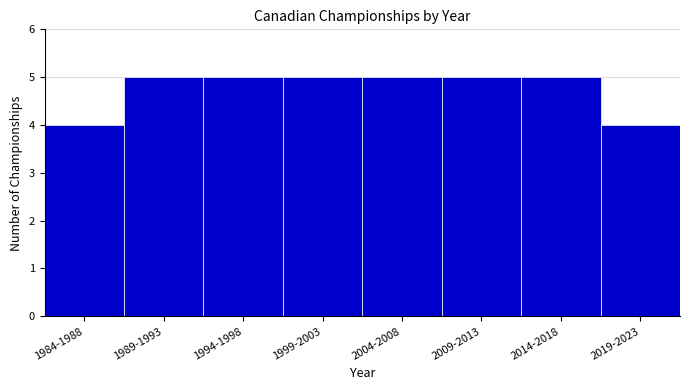

Reading left to right, extract all data points from this chart.

1984-1988=4	1989-1993=5	1994-1998=5	1999-2003=5	2004-2008=5	2009-2013=5	2014-2018=5	2019-2023=4